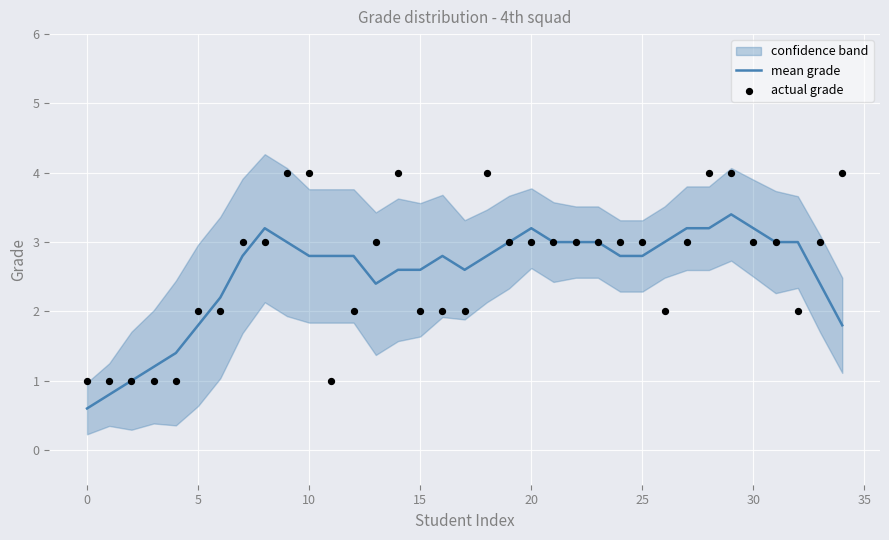

What is the maximum value for mean grade?

3.4